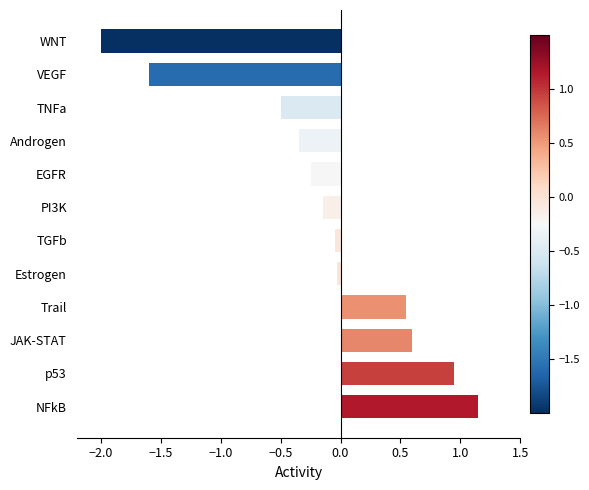

Is it true that the value at Estrogen is -0.0?

True